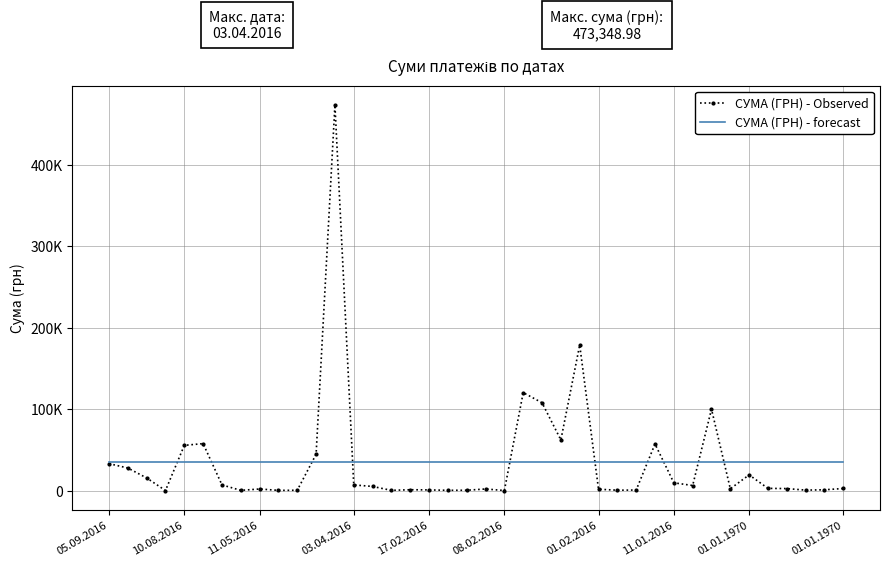

What is the sum of all СУМА (ГРН) - Observed values?

1407278.7